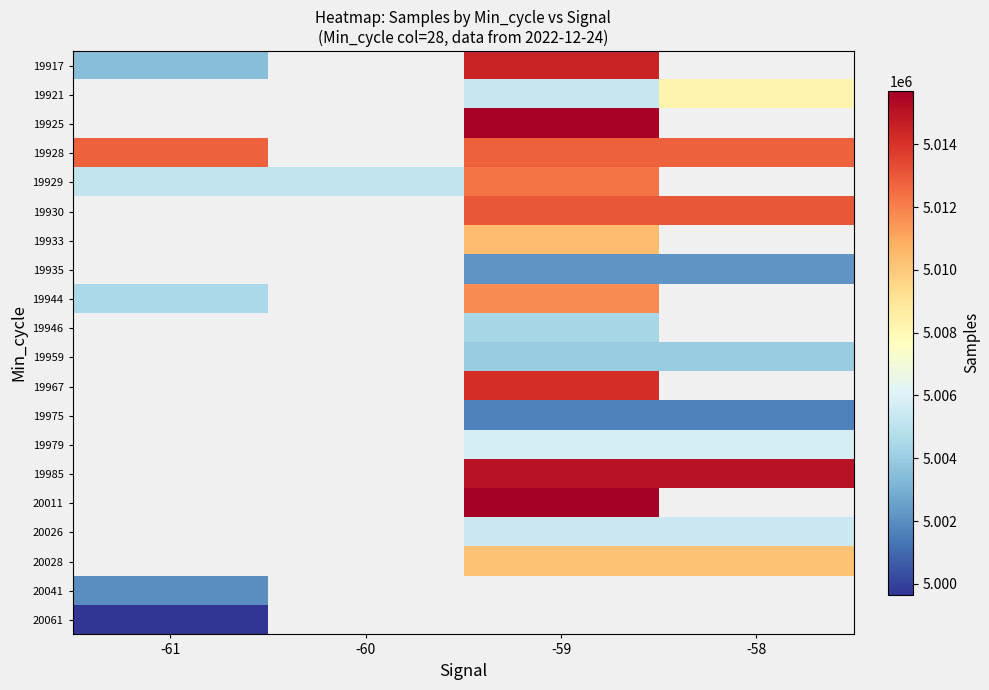

What is the difference between the highest and lowest values at -59?

14053.0